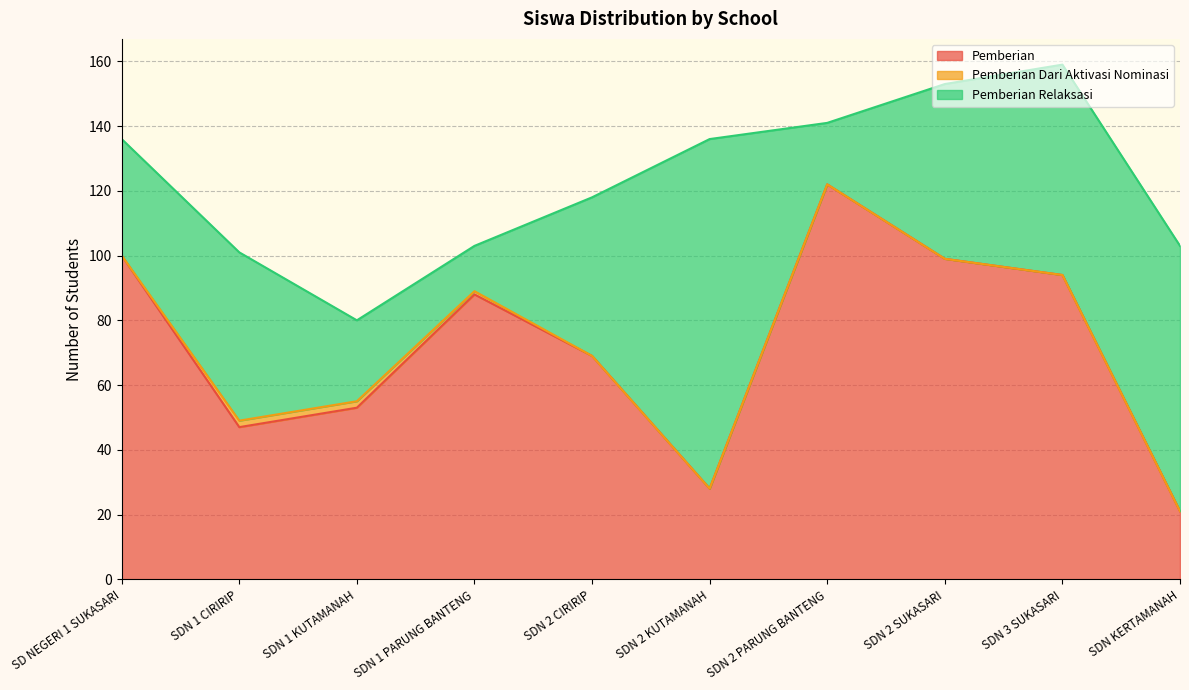

What is the maximum value for Pemberian Dari Aktivasi Nominasi?

2